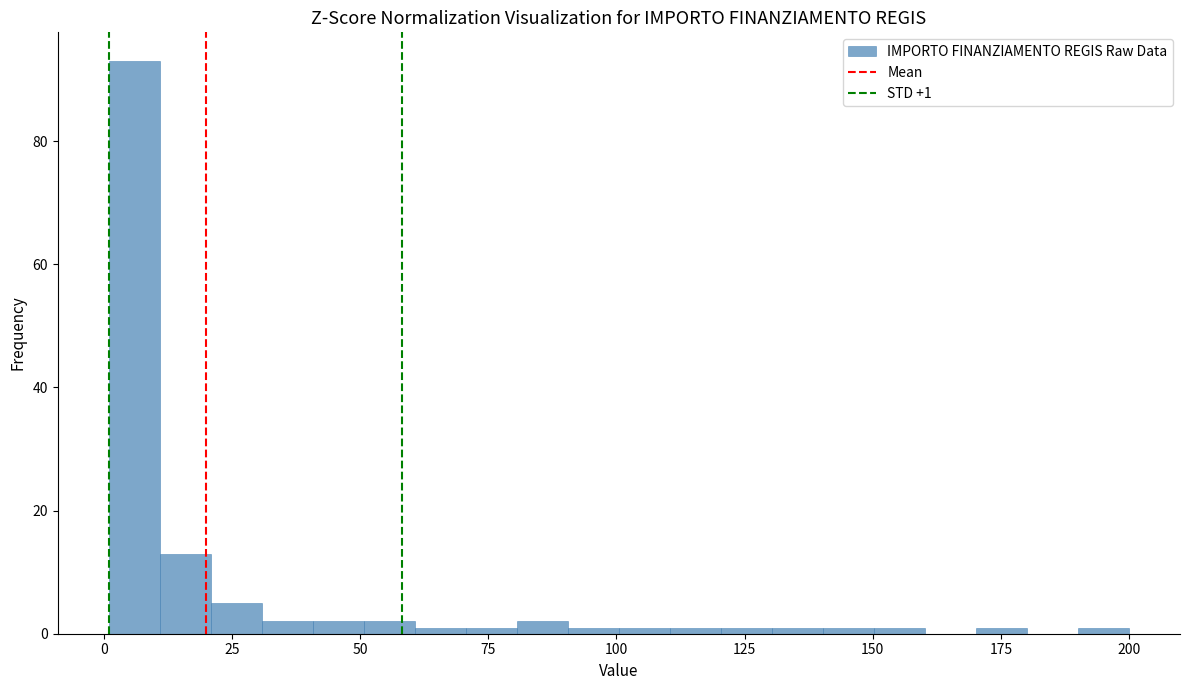

Read against the x-axis, roughly where is the centre of the tallest bar?

5